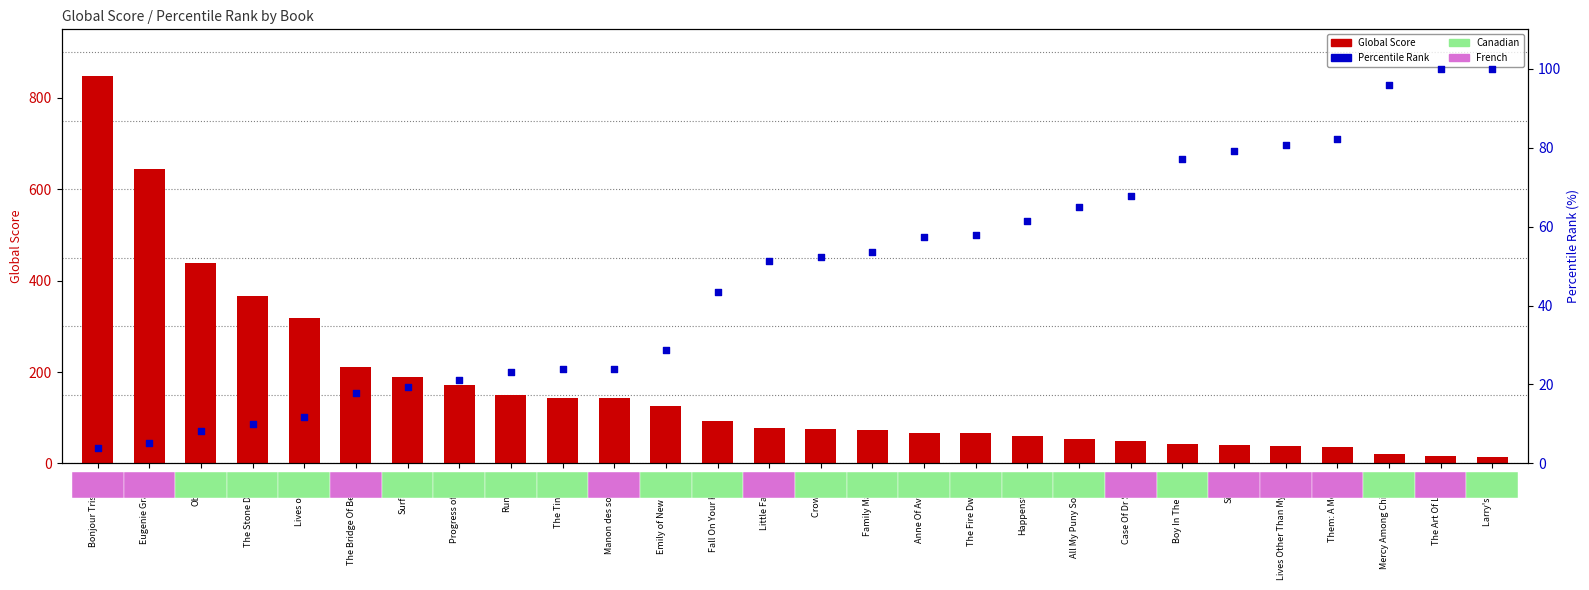

Which series contains the highest Y value?

Global Score